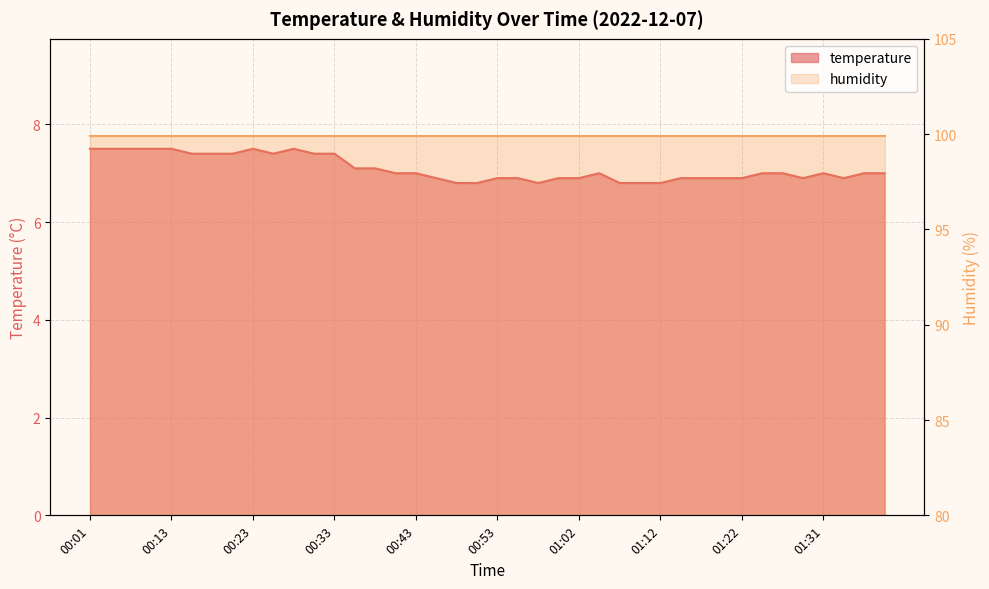

Is it true that the value at 01:00 is 6.9?

True